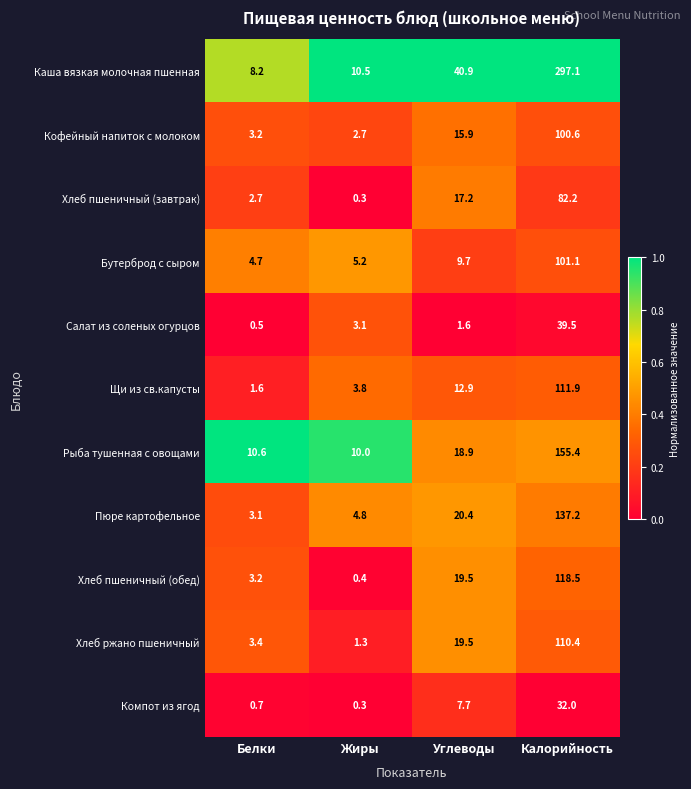

How many series are shown in this chart?

11